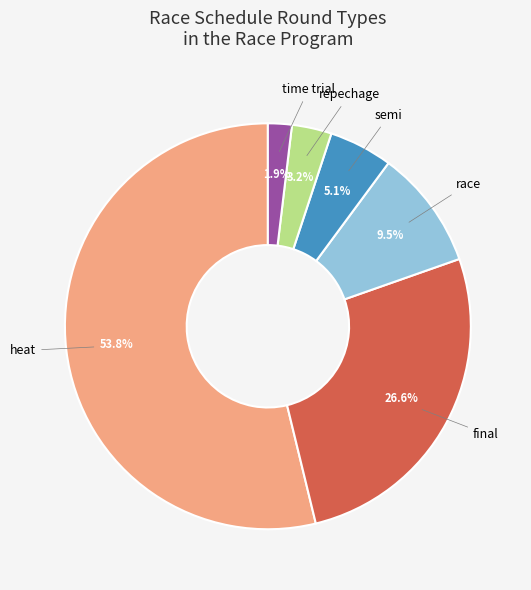

Does any single category account for the majority?

Yes